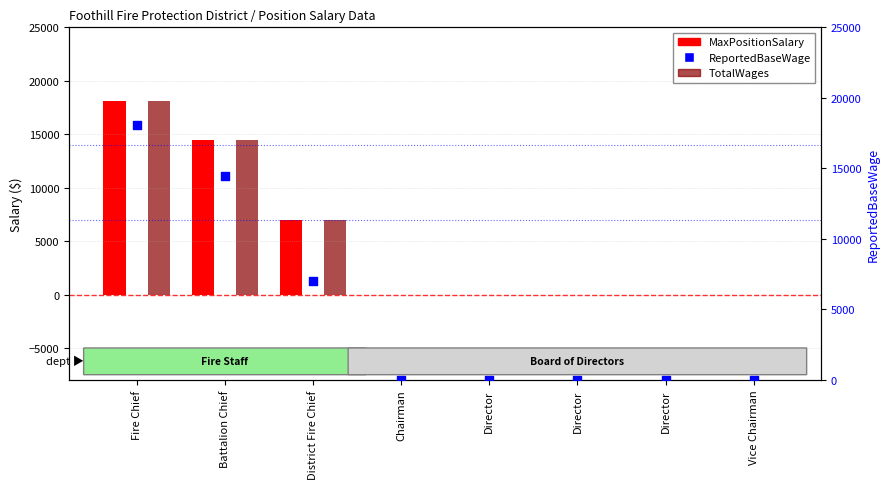

Which series reaches the minimum Y coordinate?

MaxPositionSalary